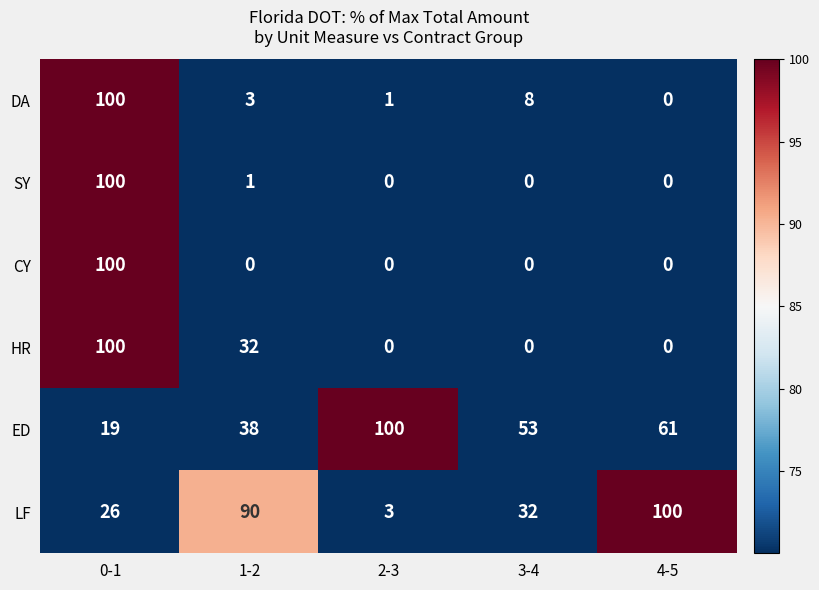

How many series are shown in this chart?

6